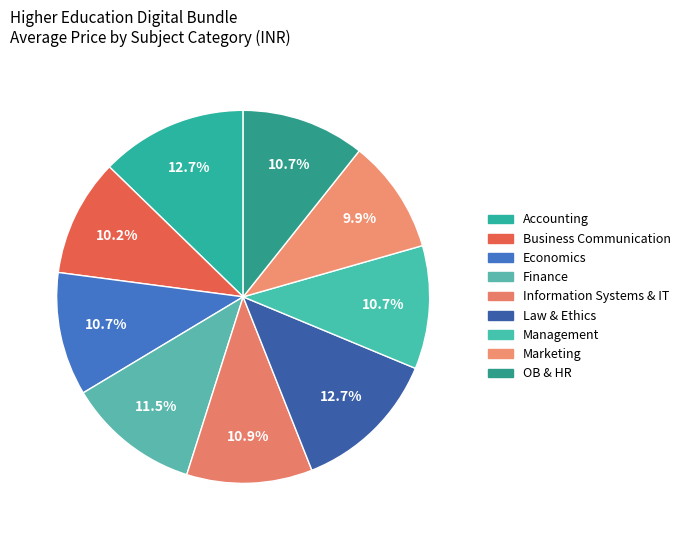

Which slice is the largest?

Accounting